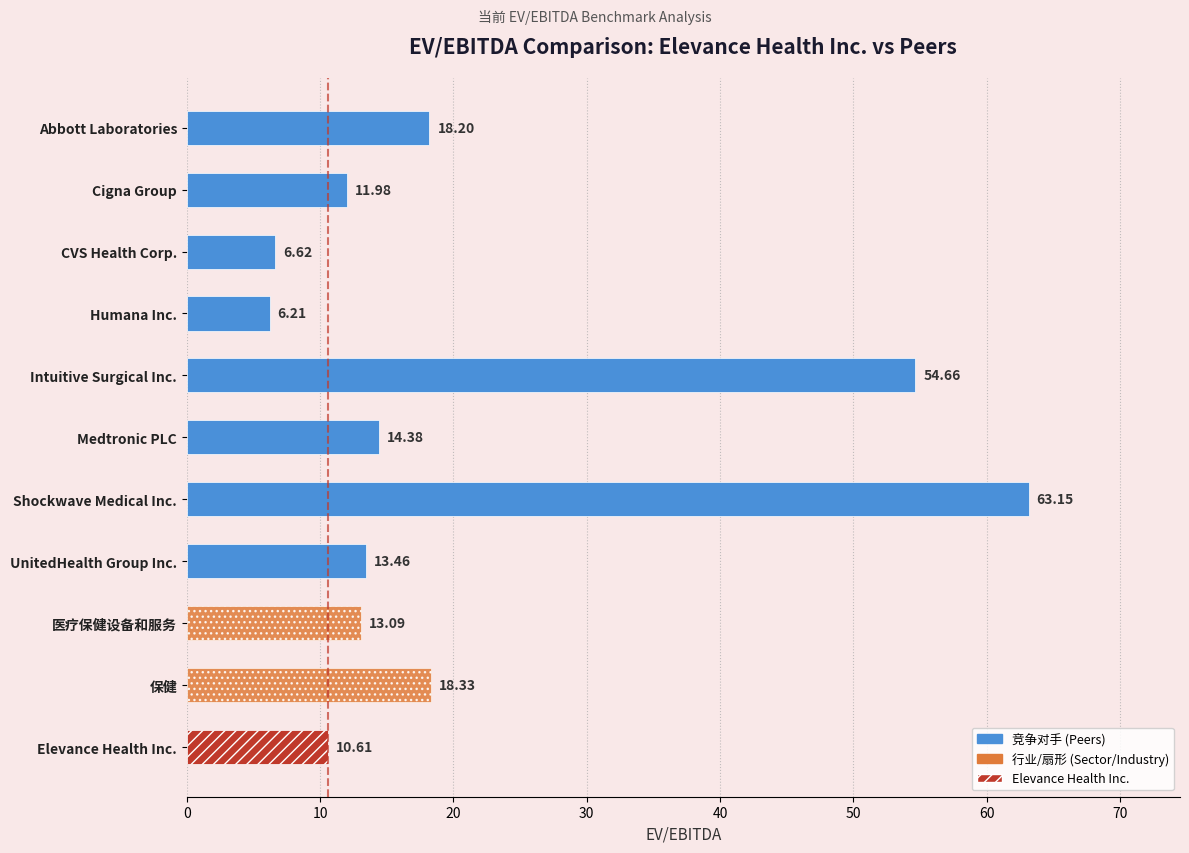

List the labels in order of value, largest first.

Shockwave Medical Inc., Intuitive Surgical Inc., 保健, Abbott Laboratories, Medtronic PLC, UnitedHealth Group Inc., 医疗保健设备和服务, Cigna Group, Elevance Health Inc., CVS Health Corp., Humana Inc.